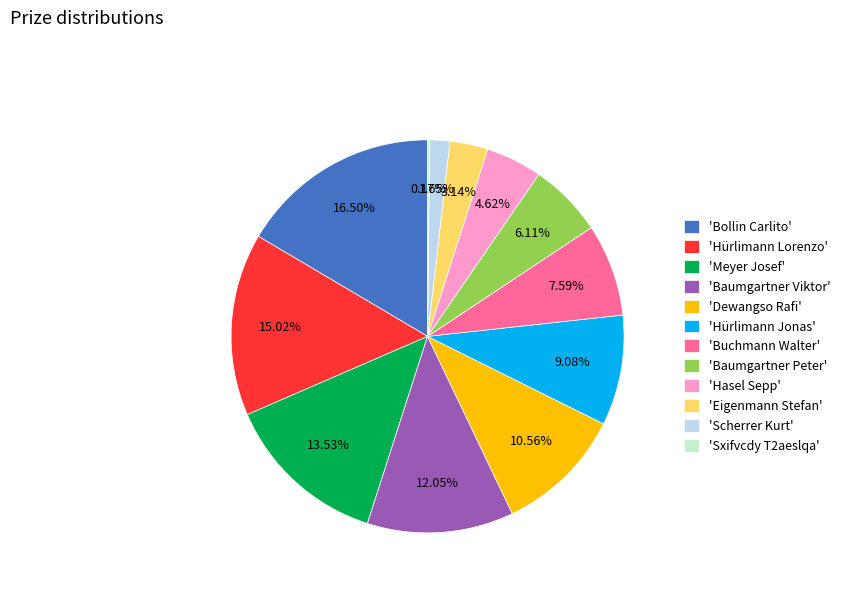

Which slice is the largest?

'Bollin Carlito'